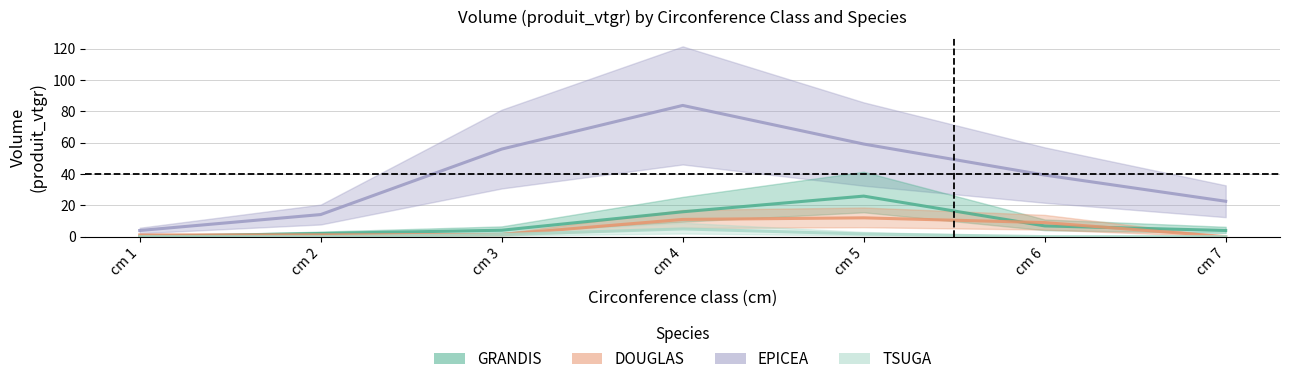

The GRANDIS series shows 25.9 at cm 5. True or false?

True